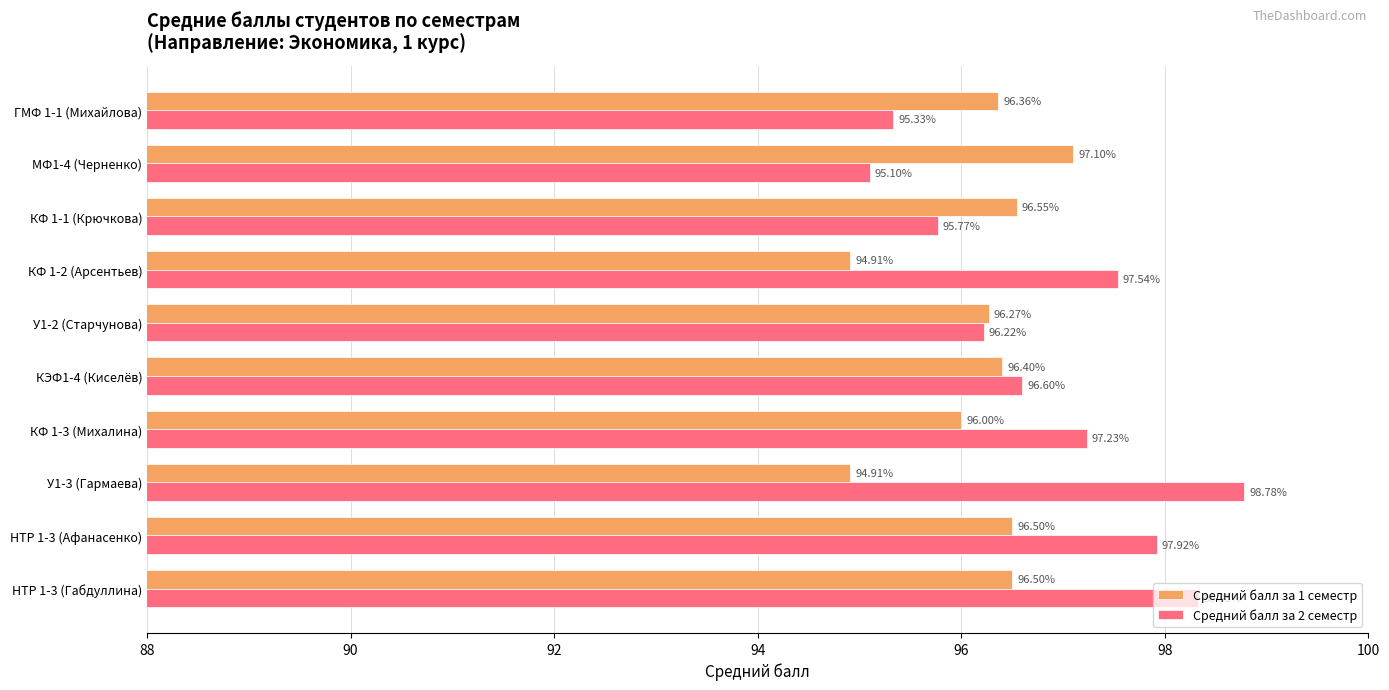

At how many categories does at least one series exceed 95?

10